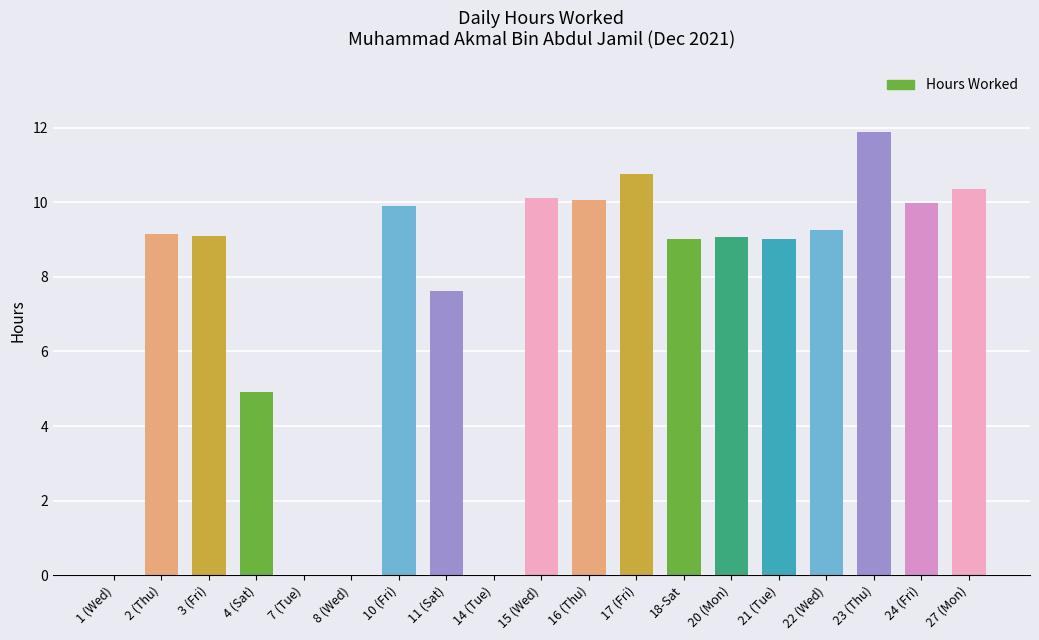

What is the ratio of the value at 16 (Thu) to the value at 4 (Sat)?

2.0